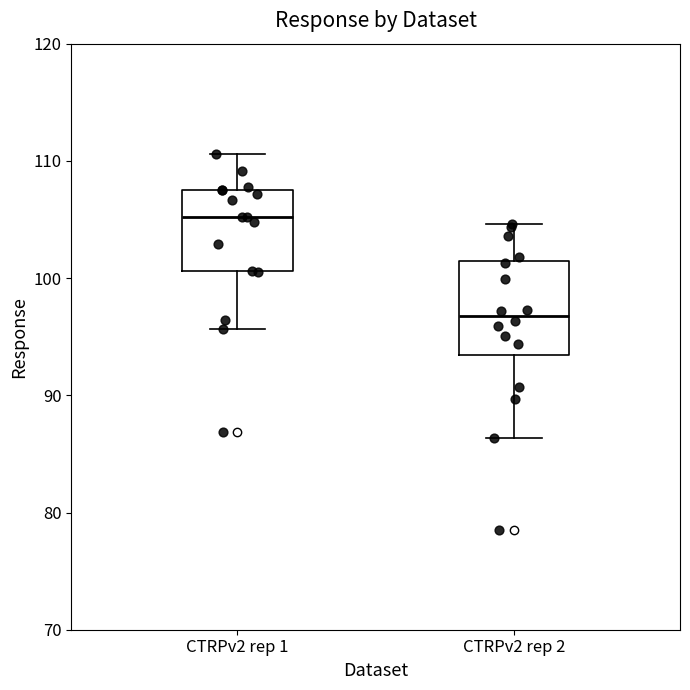

Reading left to right, transcribe this box plot: for each box, give where its median line is, the range the box spans, and where its two whiskers end, as read against the y-axis. The values are not printed on the chart, so give them approximately, as read against the axis.

CTRPv2 rep 1: median 105, box 101 to 108, whiskers 96 to 111
CTRPv2 rep 2: median 97, box 93 to 101, whiskers 86 to 105